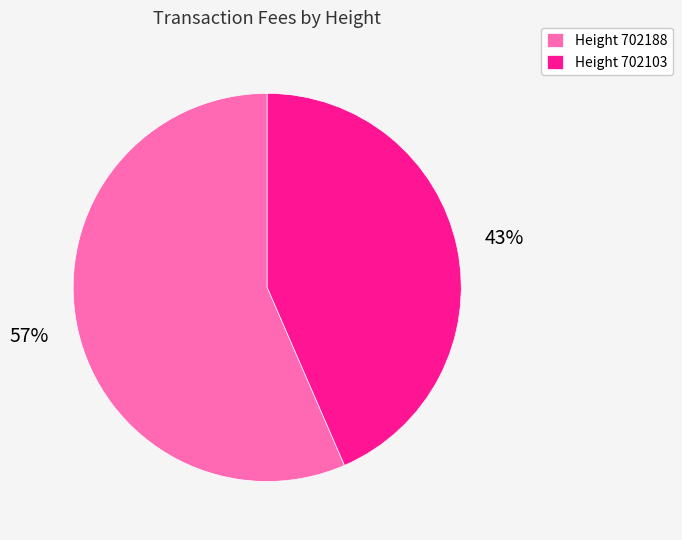

To the nearest percent, what is the combined percentage of Height 702103 and Height 702188?

100%